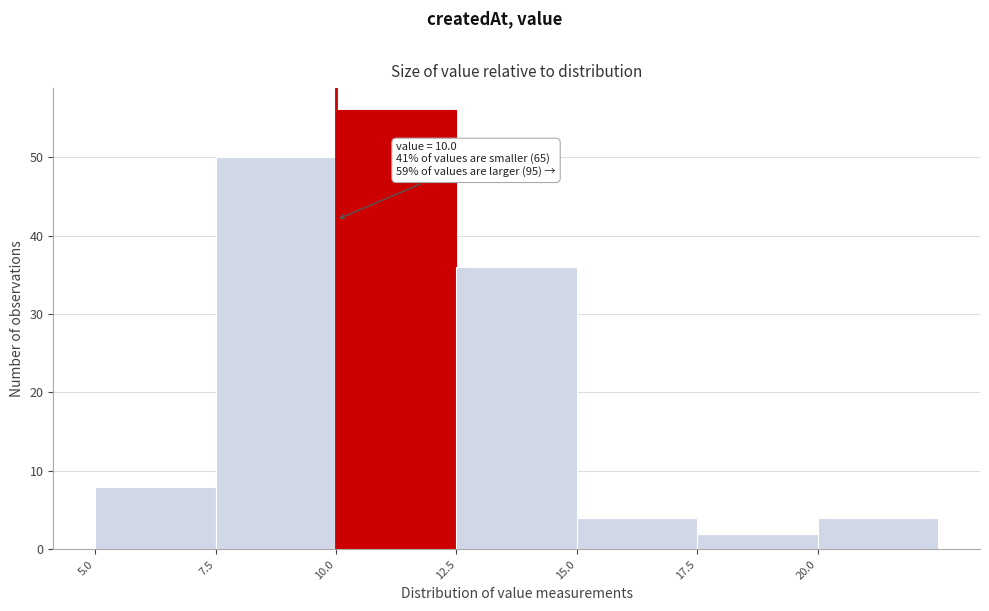

Over which range of the x-axis is the bar tallest?

10.0 to 12.5